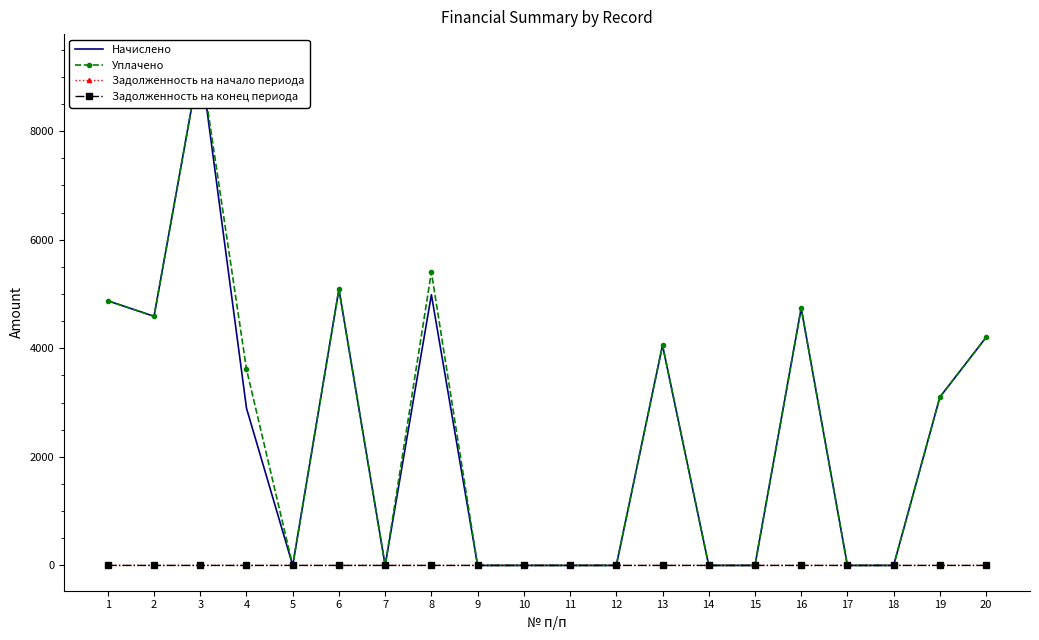

At which category is the sum across all series the highest?

3